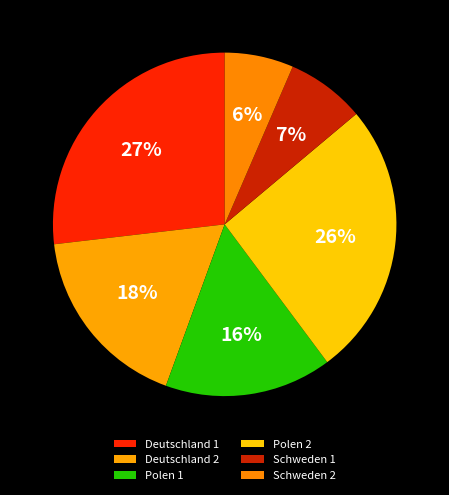

Count the number of slices in the pie.

6